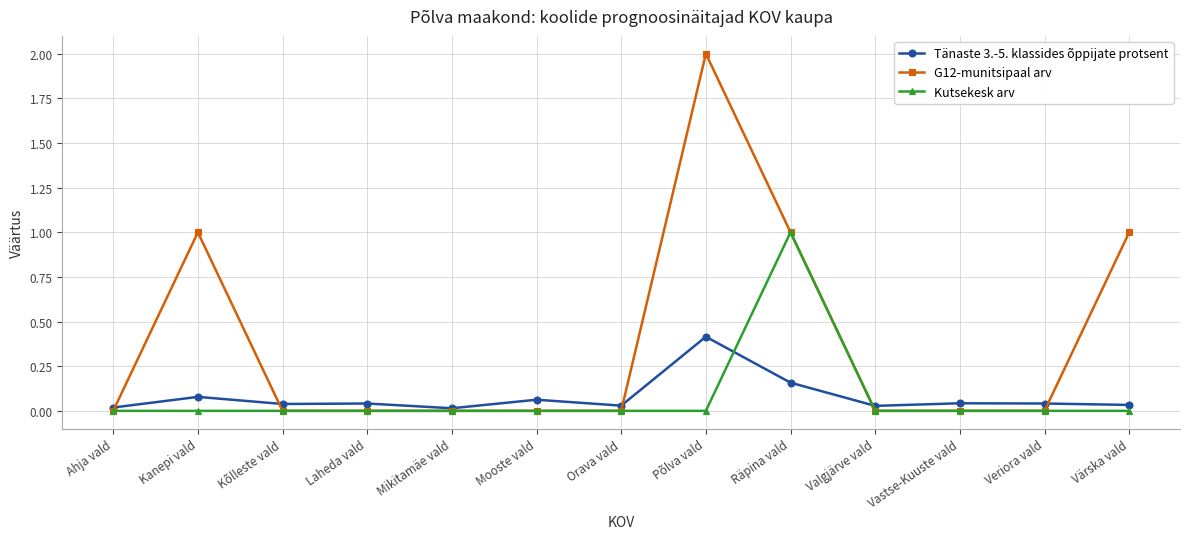

Which category has the highest value in the Kutsekesk arv series?

Räpina vald